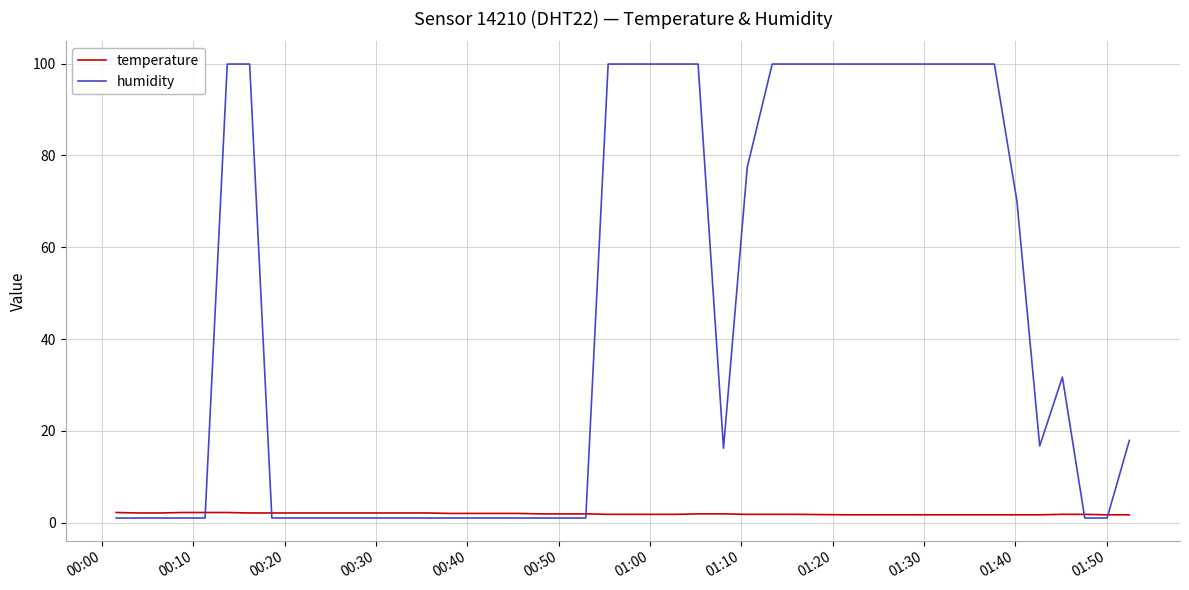

Which series has the largest range (max minus min)?

humidity